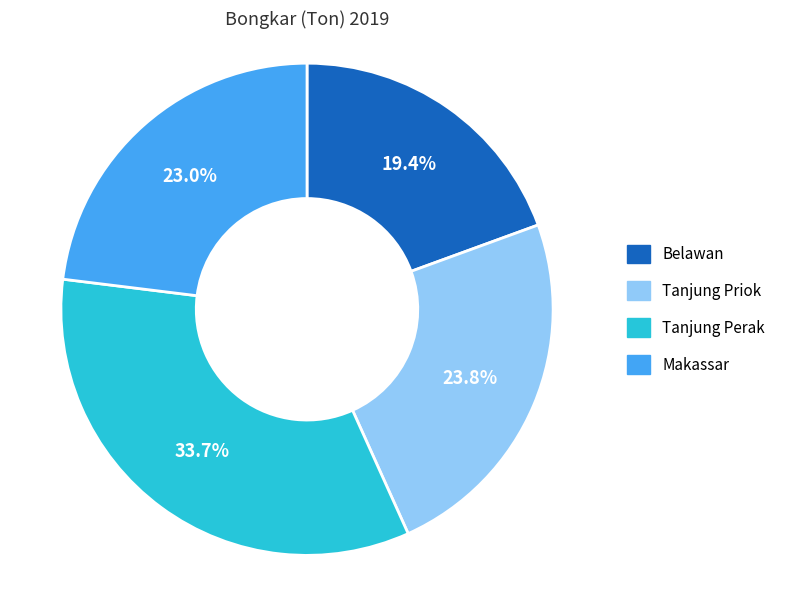

Do Belawan and Tanjung Priok together represent more than half of the pie?

No